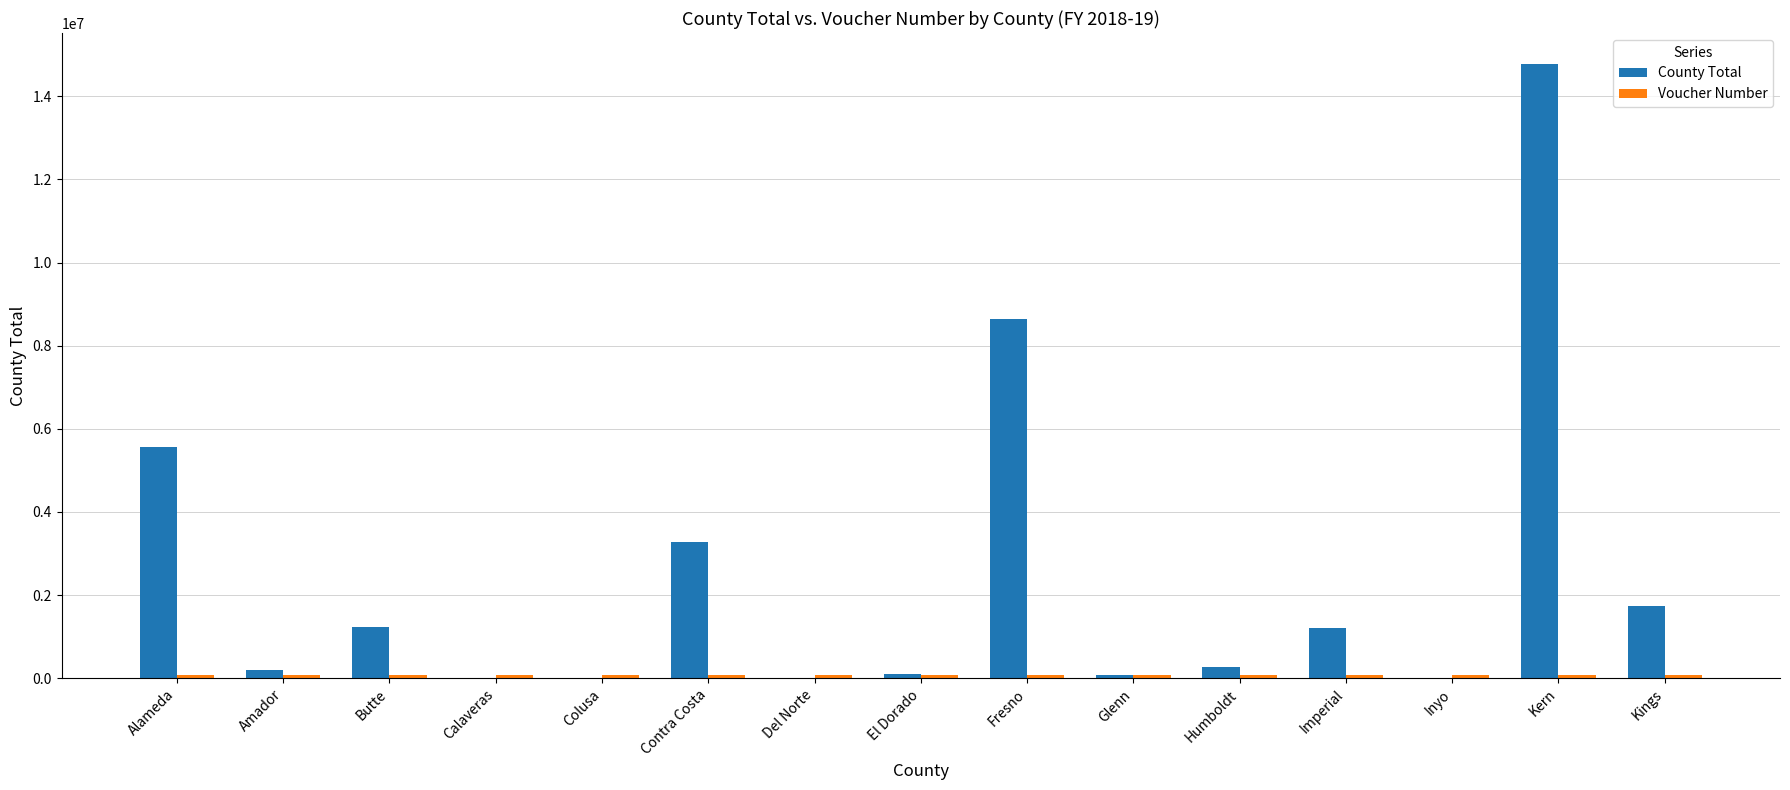

At which category is the sum across all series the highest?

Kern